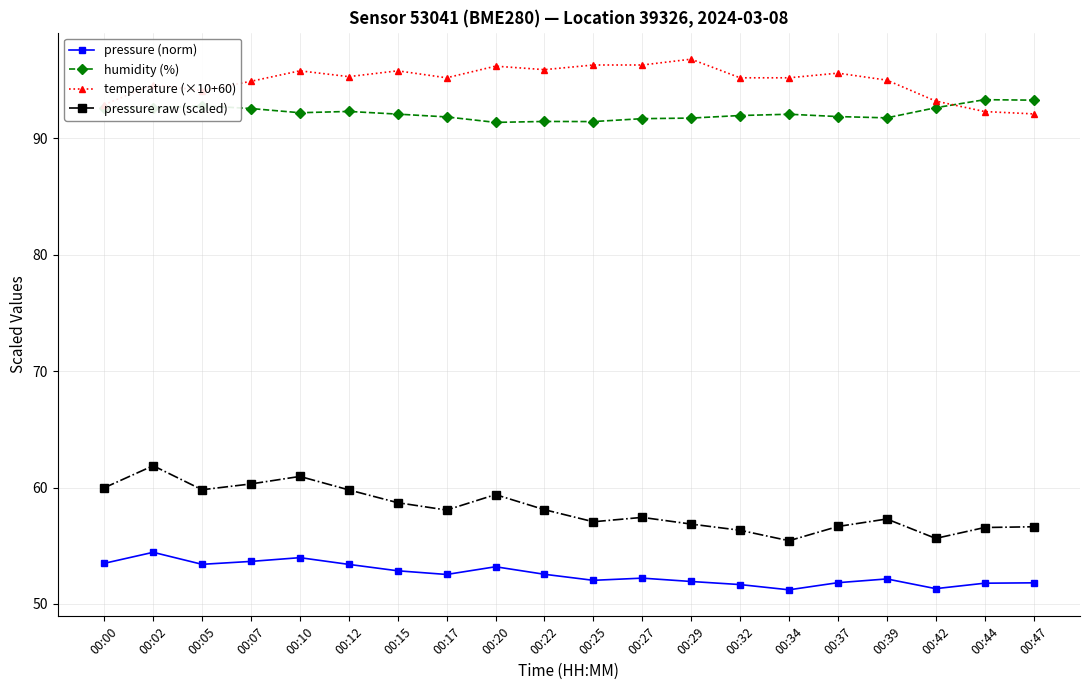

What is the spread (max minus min) of values at 00:25?

44.3